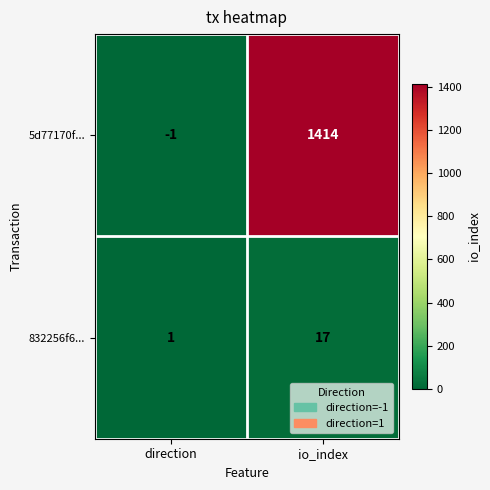

Reading right to left, list all the values displayed in this chart.

5d77170f...: io_index=1414	direction=-1
832256f6...: io_index=17	direction=1